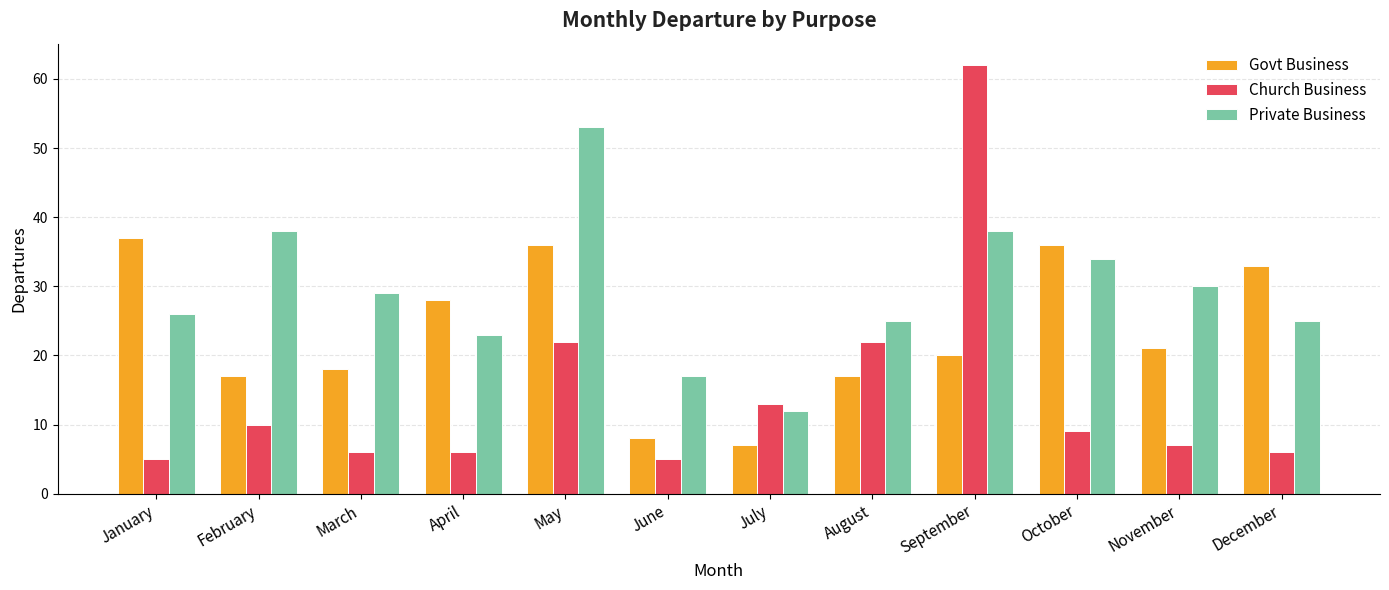

List the series in order of their peak value, lowest first.

Govt Business, Private Business, Church Business